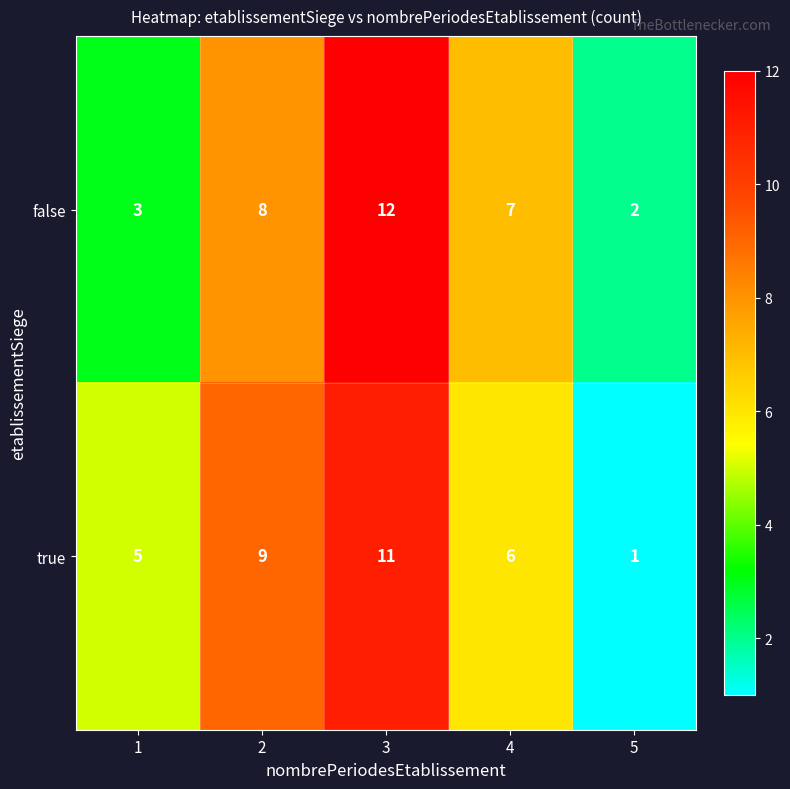

At which category is the sum across all series the highest?

3